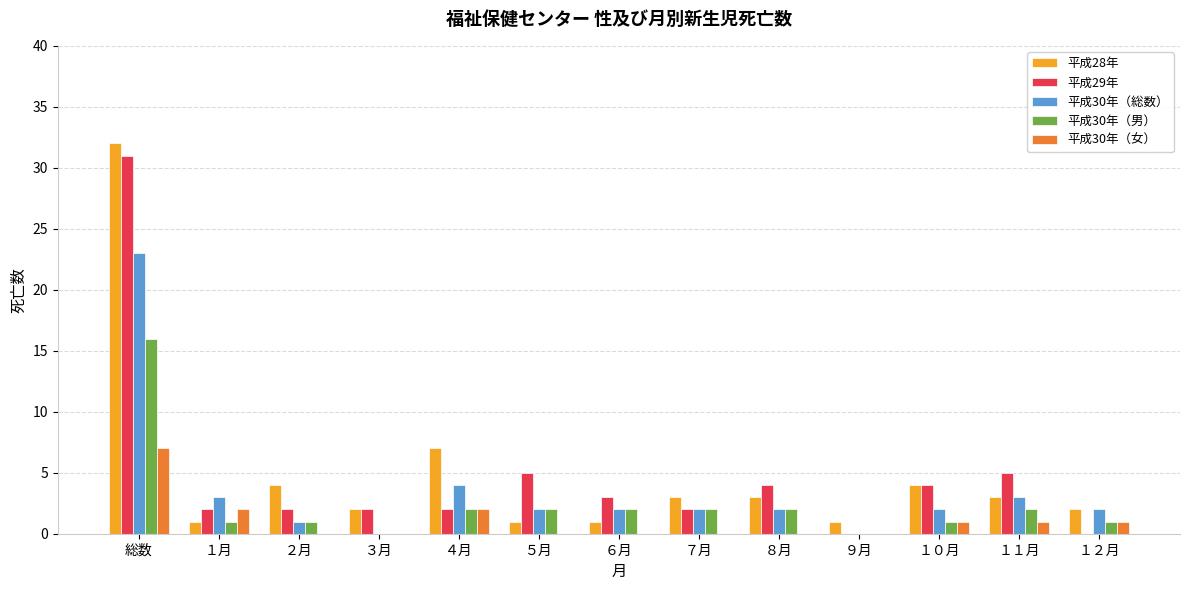

What is the sum of all 平成30年（総数） values?

46